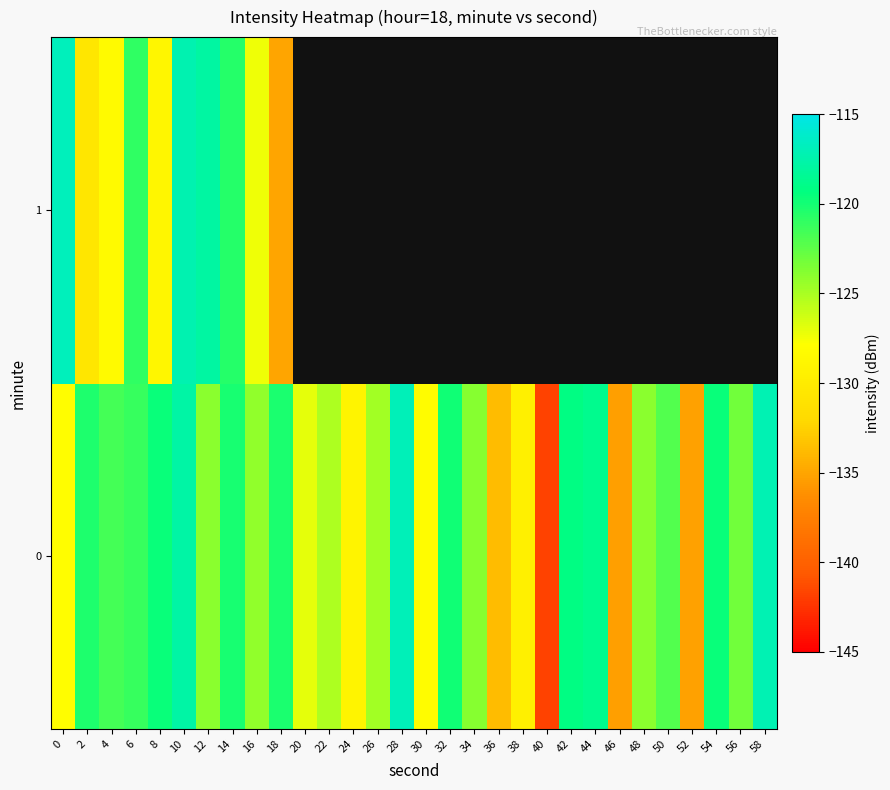

Between 8 and 56, which series saw the biggest shift?

row_0